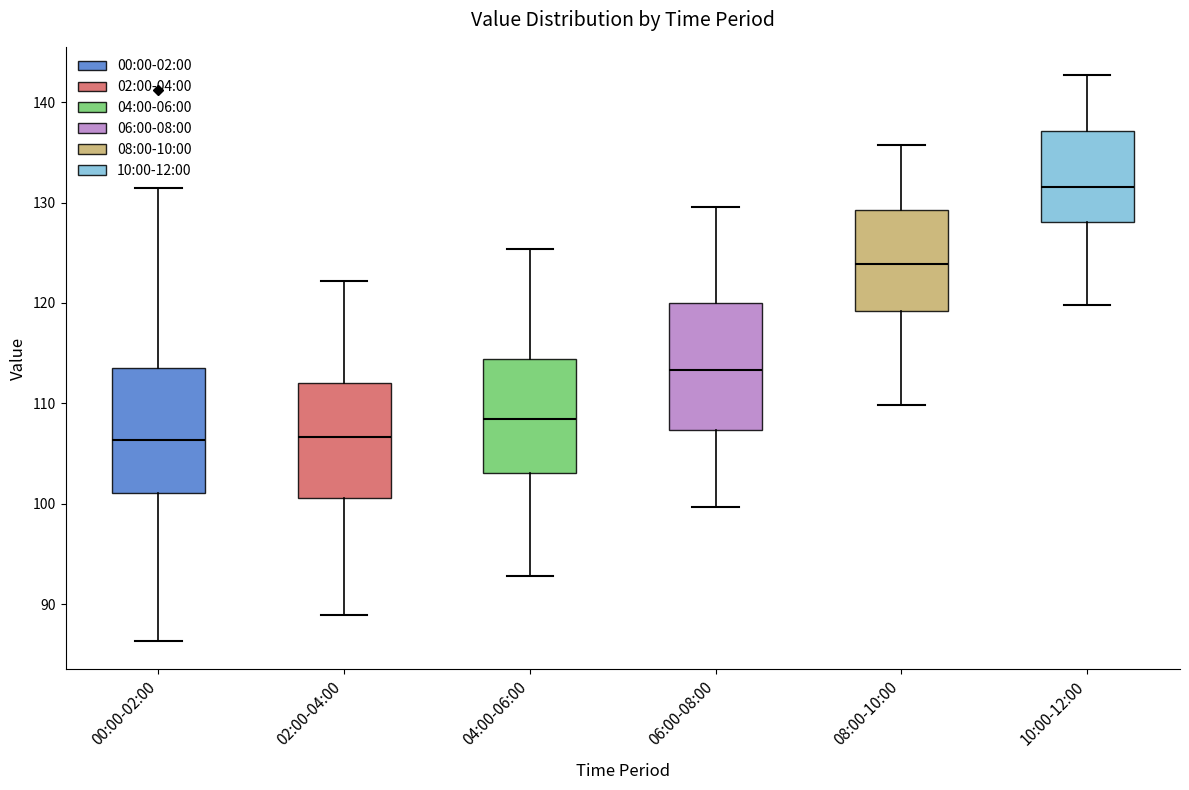

Reading left to right, read every box against the y-axis: the position of its median line, the range the box covers, and the ends of its whiskers. The values are not printed on the chart, so give them approximately, as read against the axis.

00:00-02:00: median 106, box 101 to 114, whiskers 86 to 132
02:00-04:00: median 107, box 101 to 112, whiskers 89 to 122
04:00-06:00: median 108, box 103 to 114, whiskers 93 to 125
06:00-08:00: median 113, box 107 to 120, whiskers 100 to 130
08:00-10:00: median 124, box 119 to 129, whiskers 110 to 136
10:00-12:00: median 132, box 128 to 137, whiskers 120 to 143